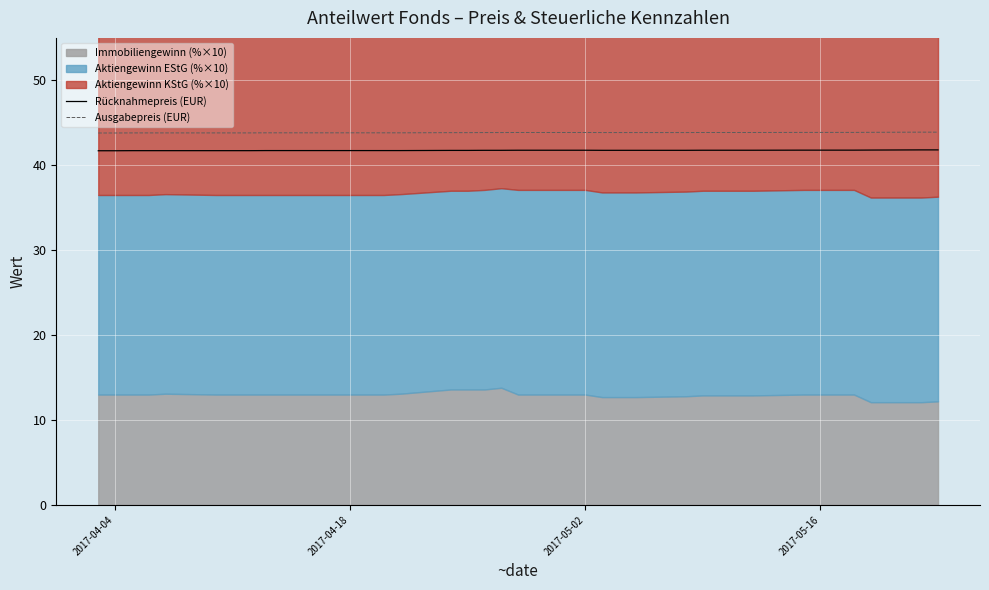

True or false: Ausgabepreis (EUR) and Rücknahmepreis (EUR) intersect in this chart.

False